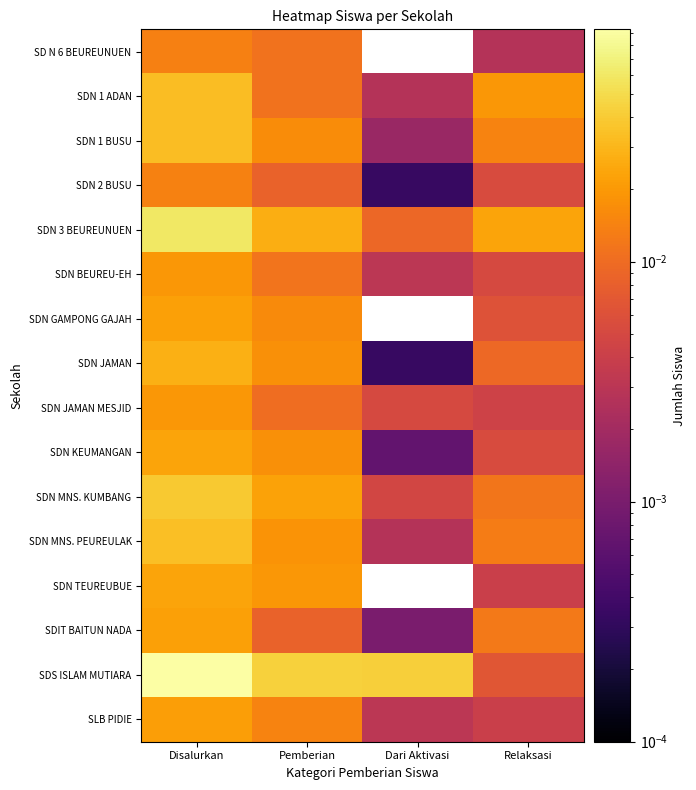

What is the total value across all series at Pemberian?

0.3